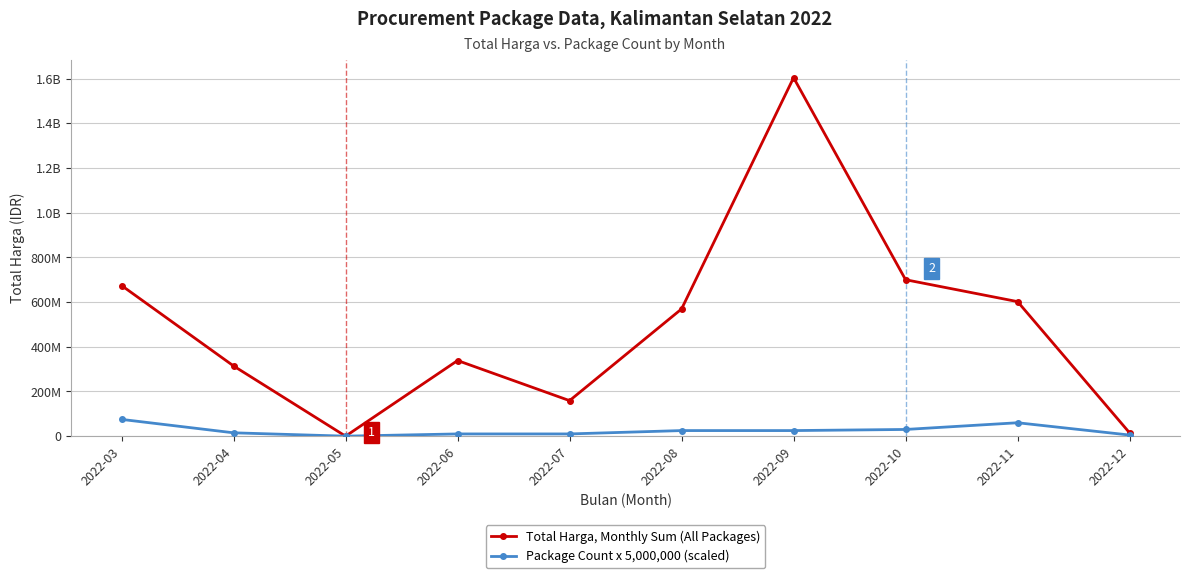

Reading left to right, what are all the values shown in this chart?

Total Harga, Monthly Sum (All Packages): 673967245	314121780	0	338325000	158950000	569153000	1603659000	699843150	601870000	14750000
Package Count x 5,000,000 (scaled): 75000000	15000000	0	10000000	10000000	25000000	25000000	30000000	60000000	5000000